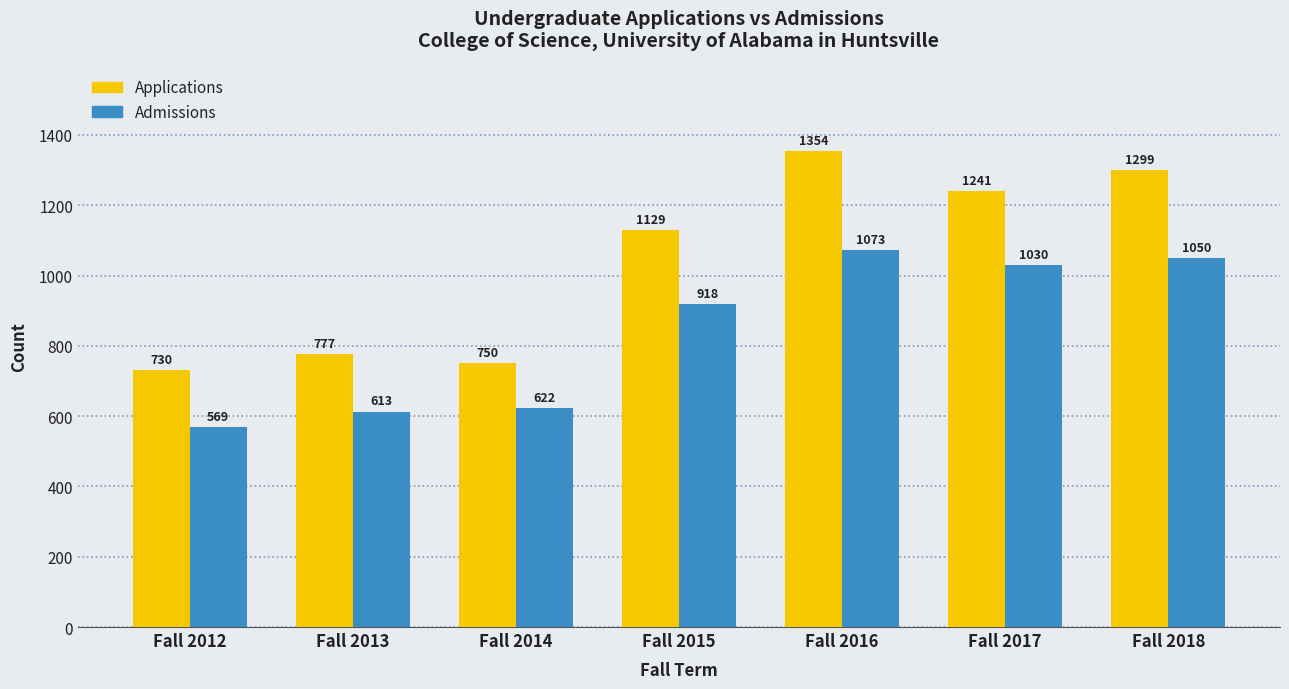

Reading right to left, extract all data points from this chart.

Applications: 1299	1241	1354	1129	750	777	730
Admissions: 1050	1030	1073	918	622	613	569